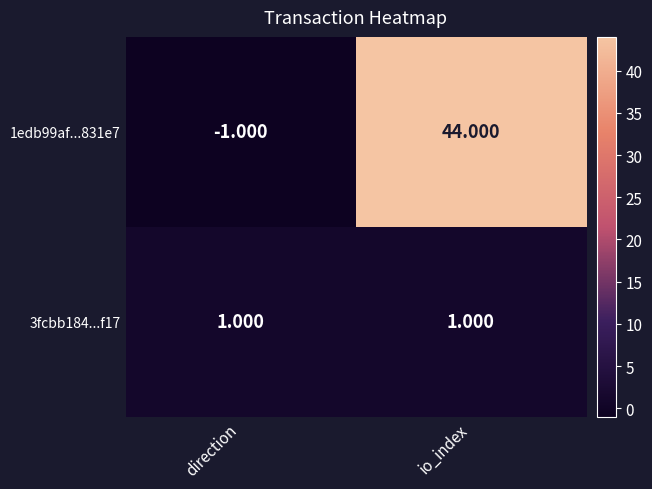

At how many categories does at least one series exceed 43?

1